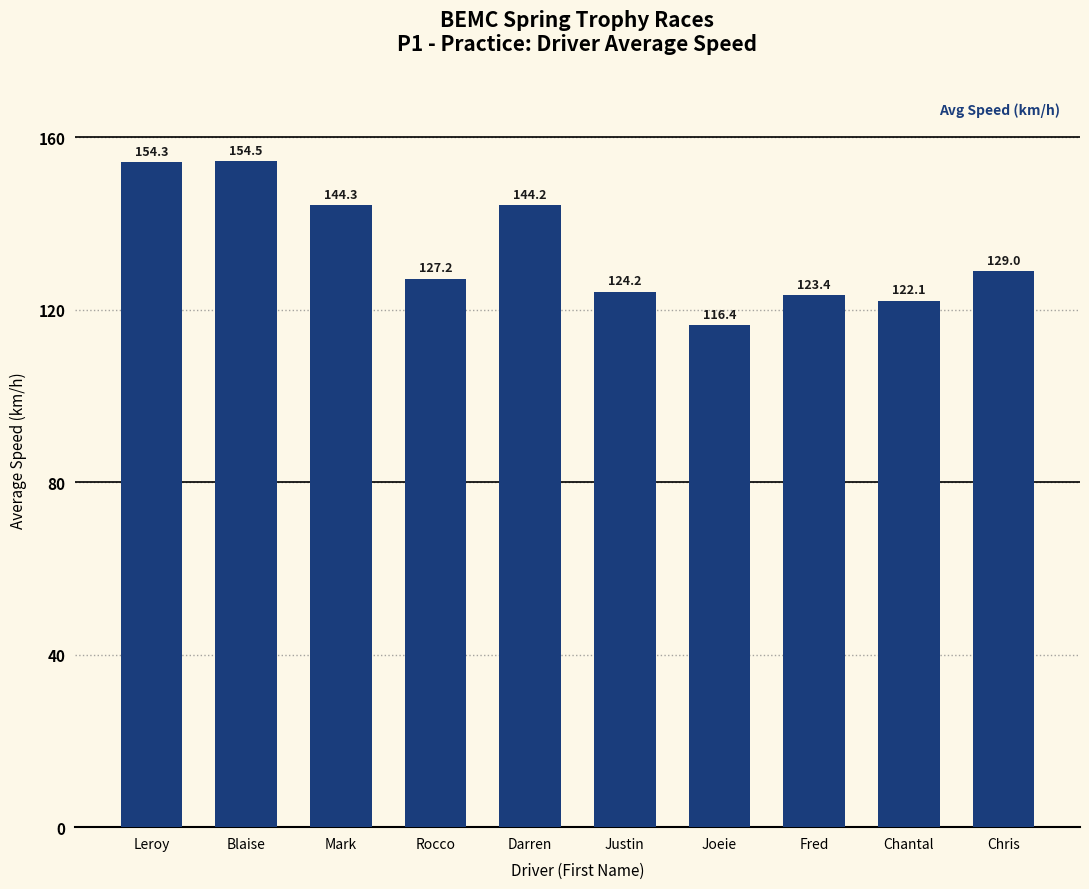

What is the label of the 7th bar from the right?

Rocco